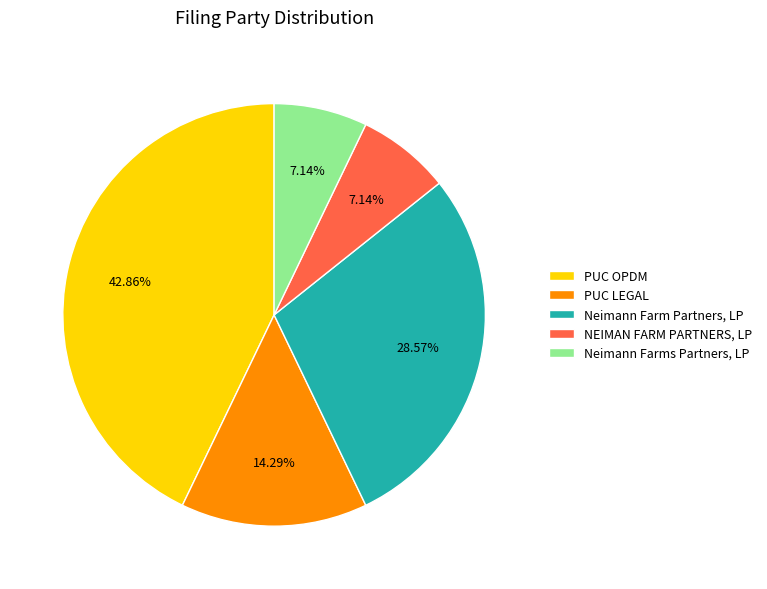

To the nearest percent, what is the combined percentage of PUC LEGAL and Neimann Farms Partners, LP?

21%